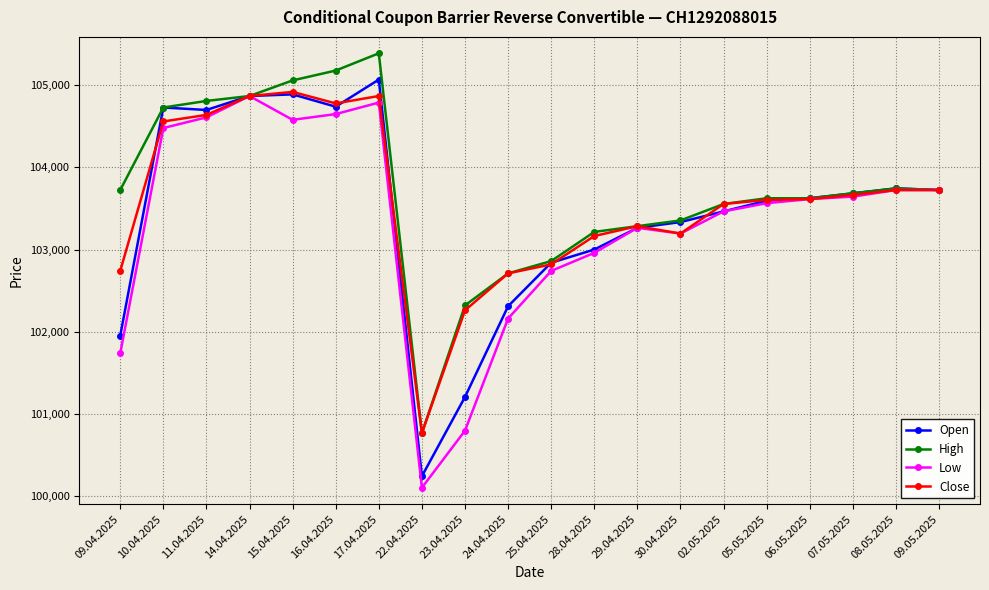

At which label does Close first exceed 103615?

10.04.2025